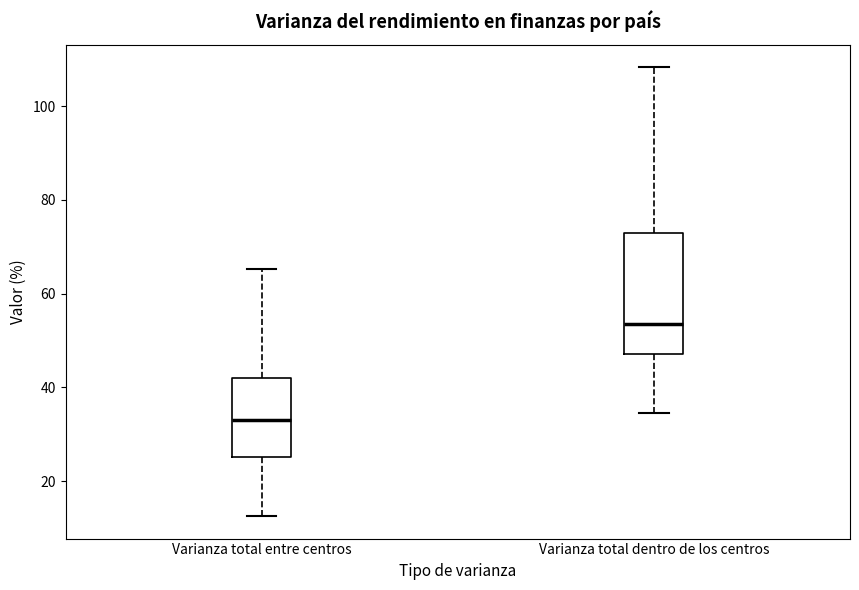

Reading left to right, read every box against the y-axis: the position of its median line, the range the box covers, and the ends of its whiskers. The values are not printed on the chart, so give them approximately, as read against the axis.

Varianza total entre centros: median 34, box 26 to 42, whiskers 12 to 66
Varianza total dentro de los centros: median 54, box 48 to 72, whiskers 34 to 108